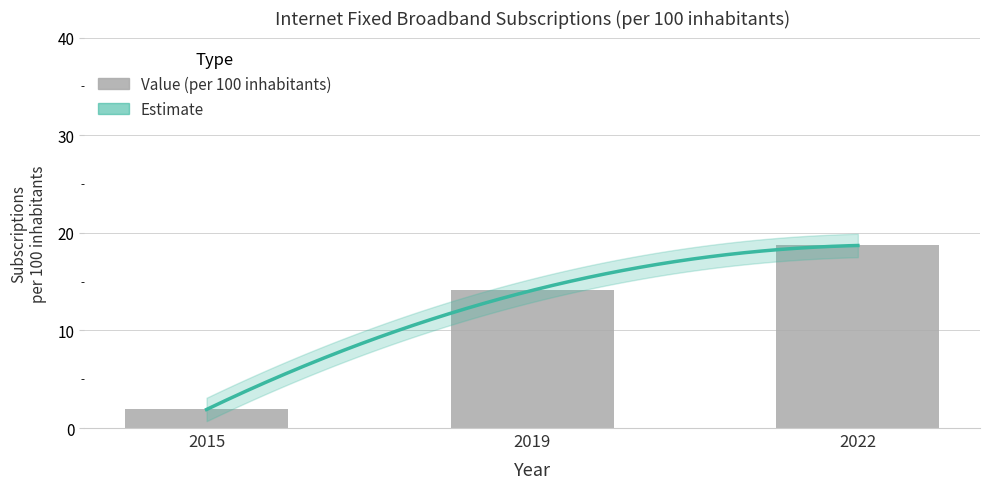

How many data points are less than 14?

1